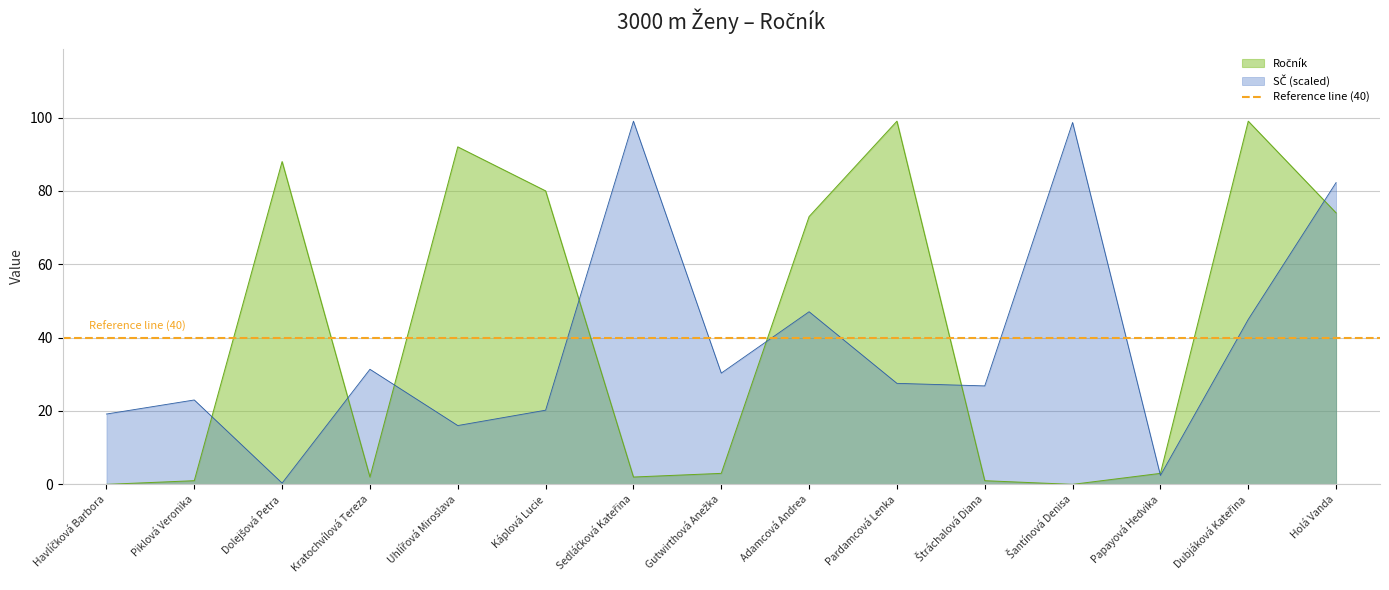

What is the label of the 7th point from the left?

Sedláčková Kateřina